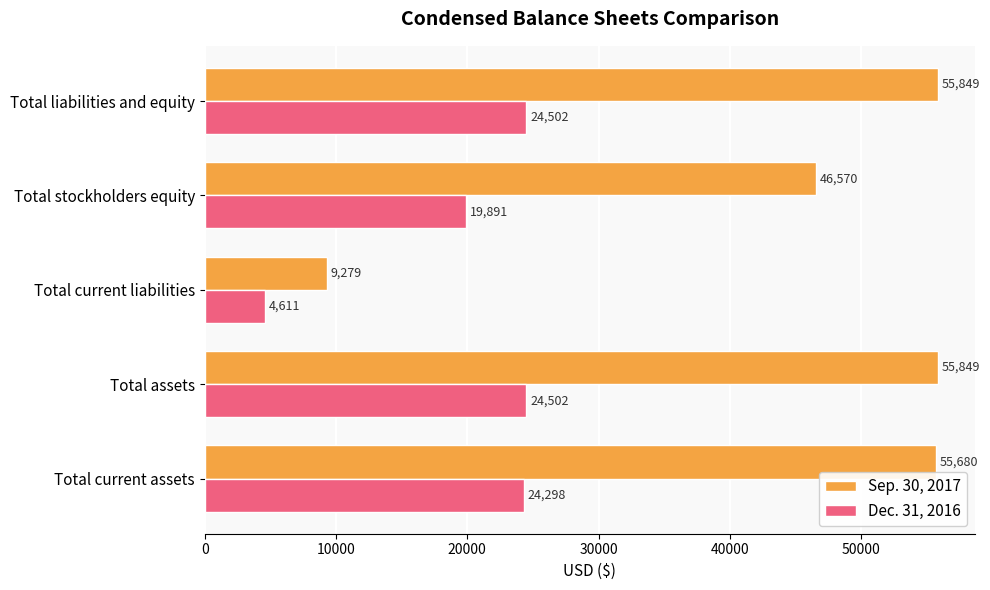

Count the number of data series in this chart.

2